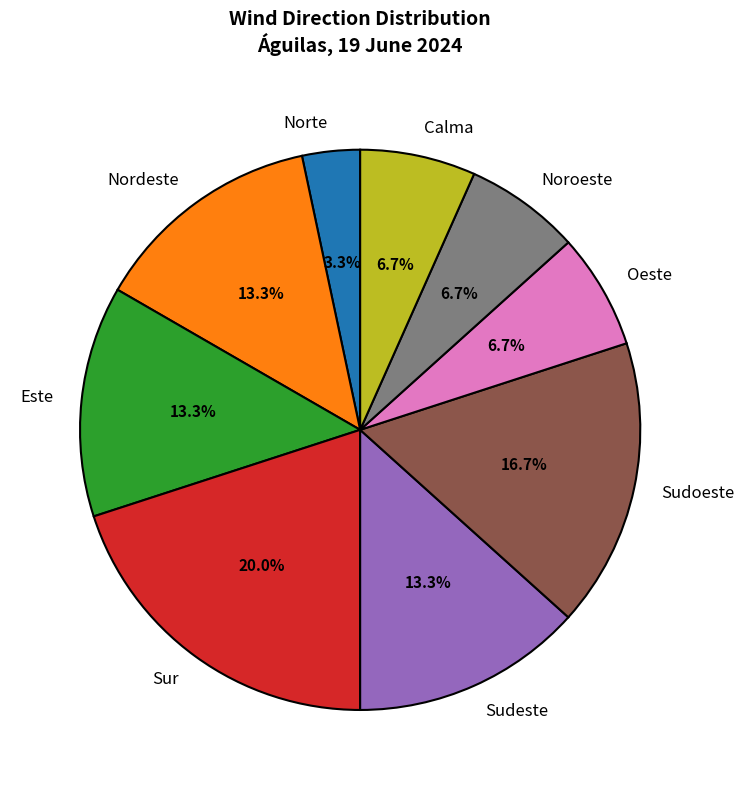

To the nearest percent, what portion does Este represent?

13%